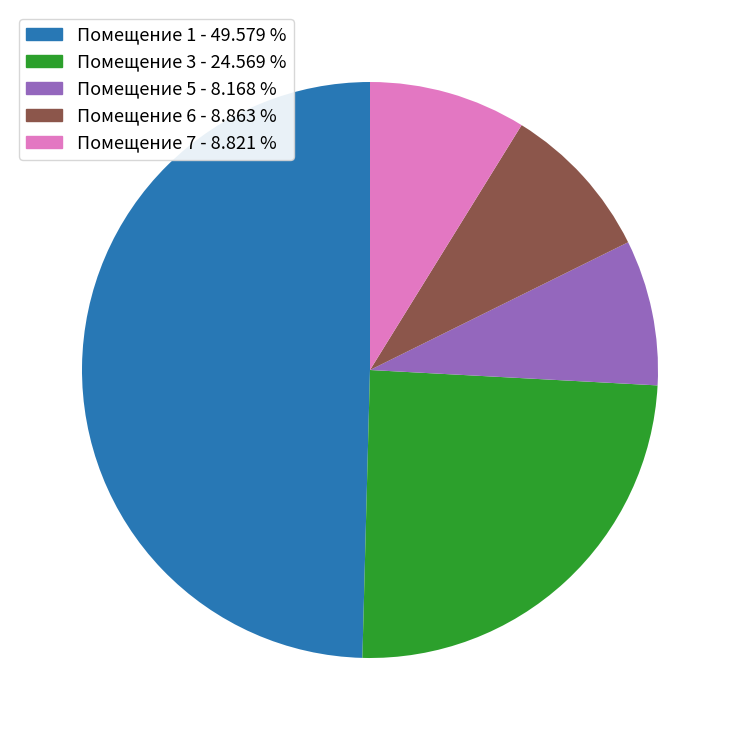

Is there a majority slice in this chart?

No